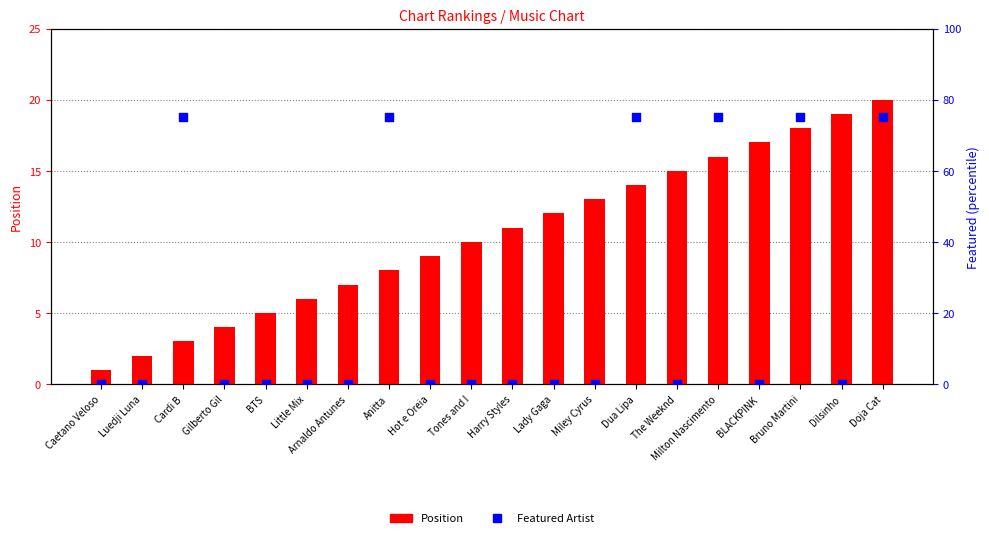

At which category is the sum across all series the highest?

Doja Cat